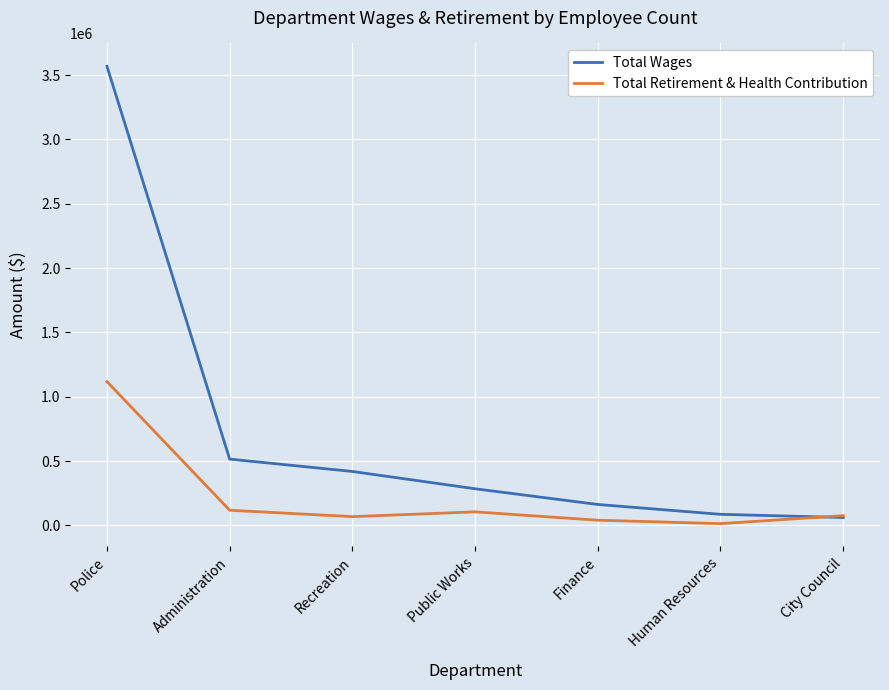

At how many categories does at least one series exceed 251425?

4